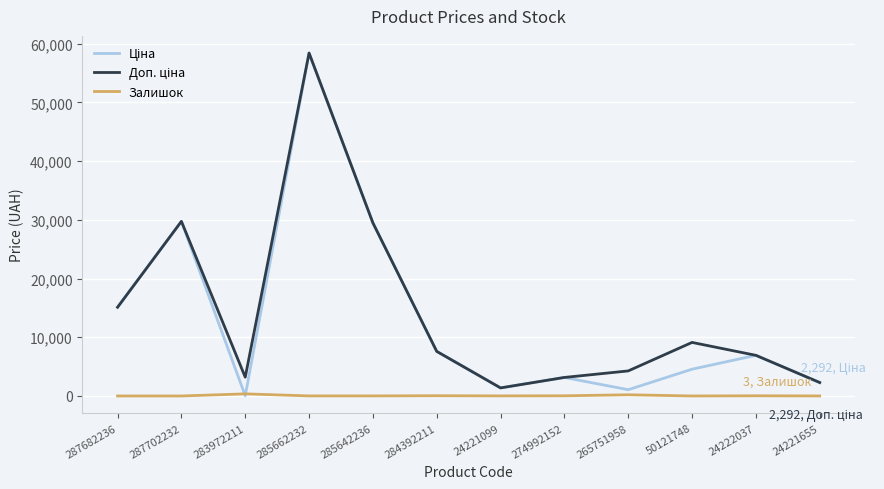

What is the greatest value displayed?

58426.5